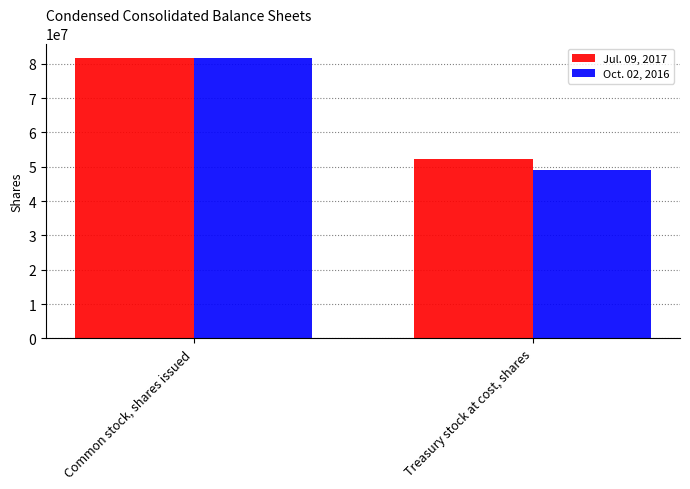

Reading left to right, what are all the values shown in this chart?

Jul. 09, 2017: Common stock, shares issued=81828835	Treasury stock at cost, shares=52411407
Oct. 02, 2016: Common stock, shares issued=81598524	Treasury stock at cost, shares=49190992